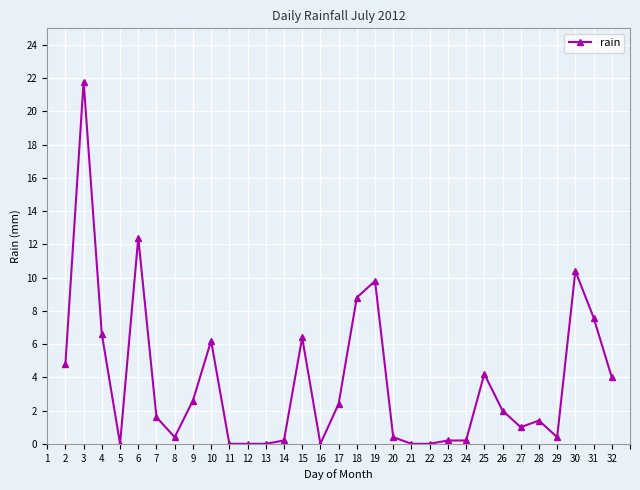

What is the difference between the maximum and second lowest values?

21.8